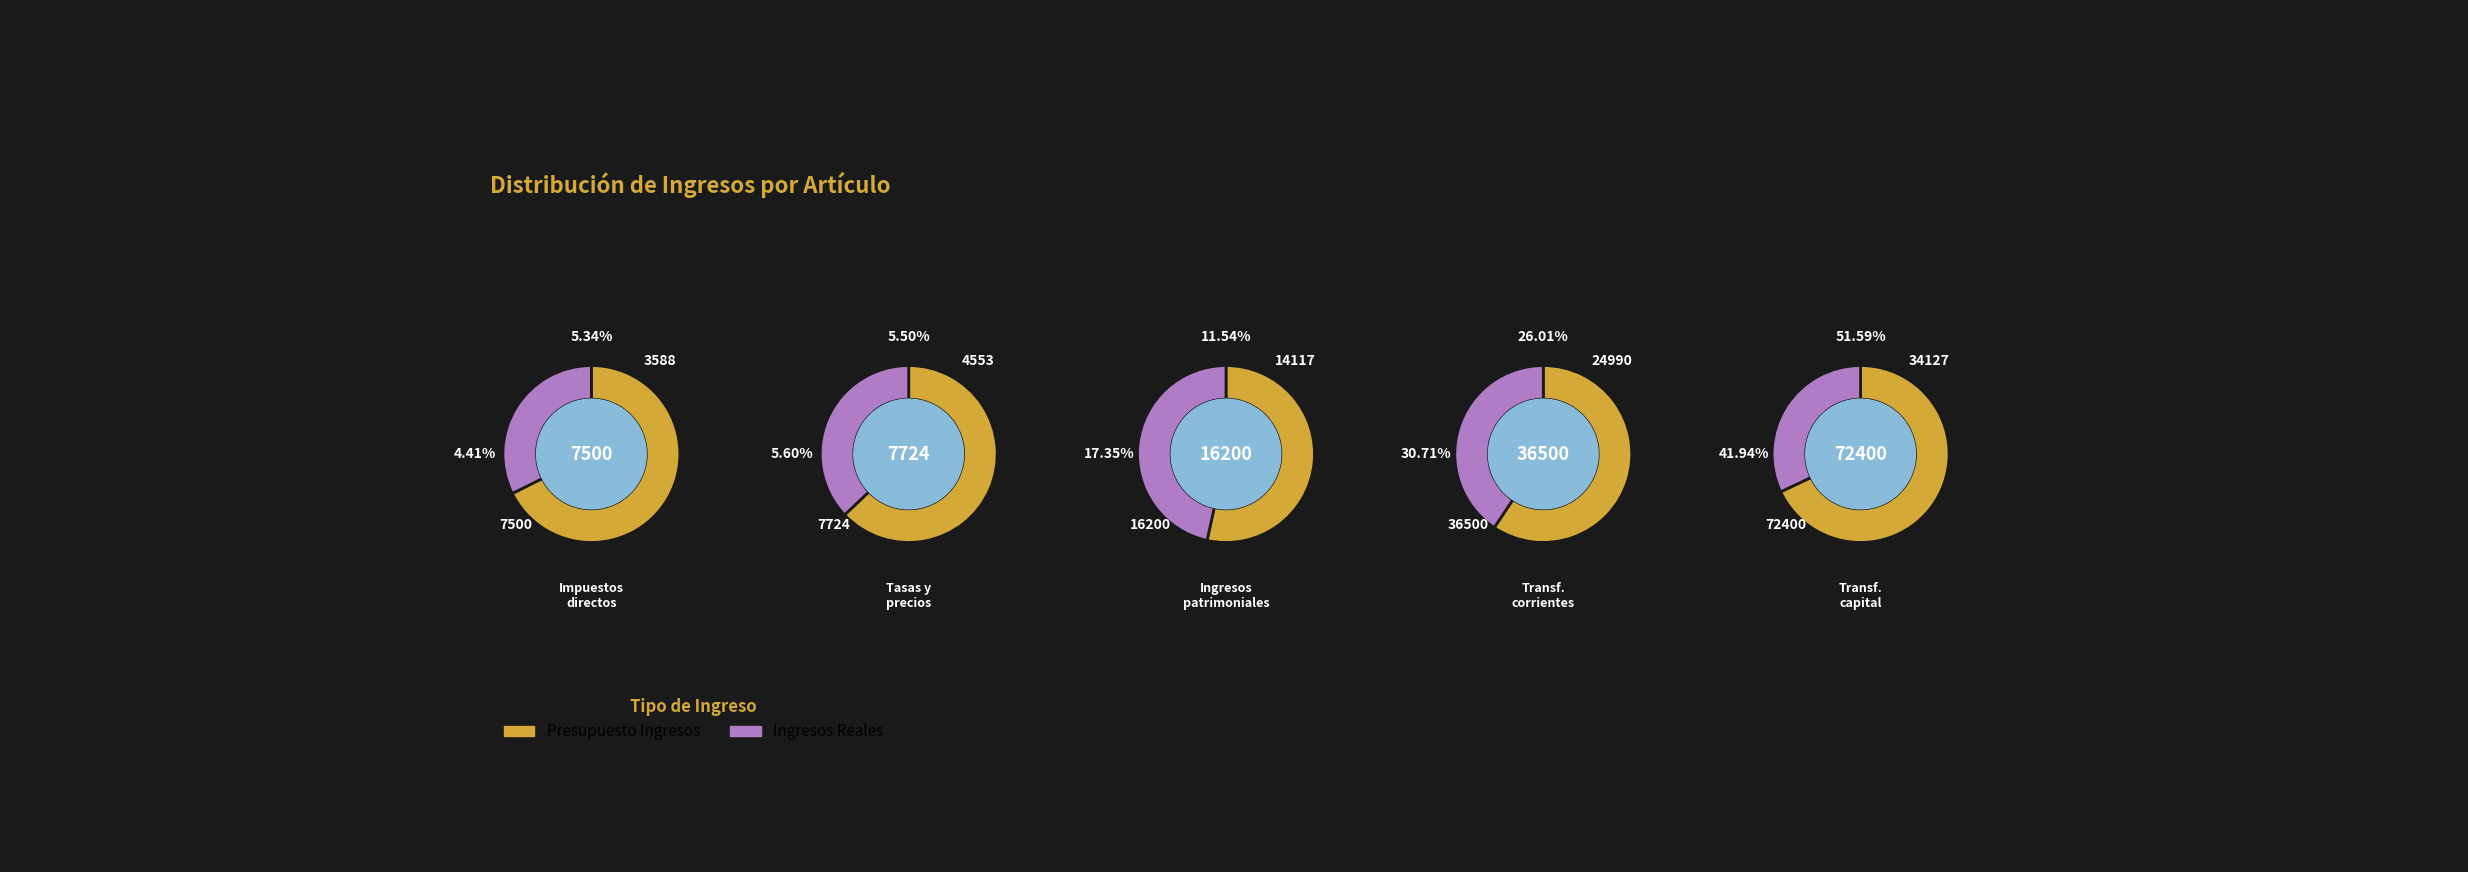

What is the spread (max minus min) of values at Transferencias de capital?

38272.5